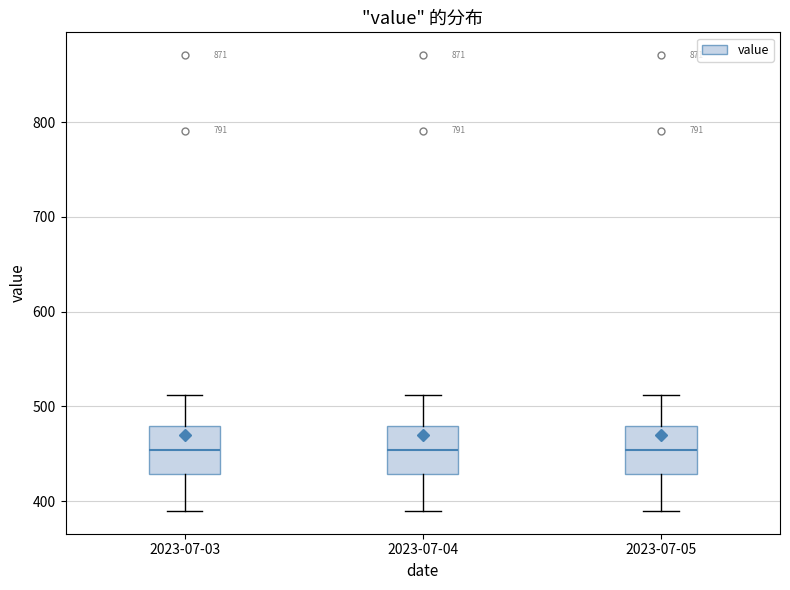

Reading left to right, transcribe this box plot: for each box, give where its median line is, the range the box spans, and where its two whiskers end, as read against the y-axis. The values are not printed on the chart, so give them approximately, as read against the axis.

2023-07-03: median 450, box 430 to 480, whiskers 390 to 510
2023-07-04: median 450, box 430 to 480, whiskers 390 to 510
2023-07-05: median 450, box 430 to 480, whiskers 390 to 510